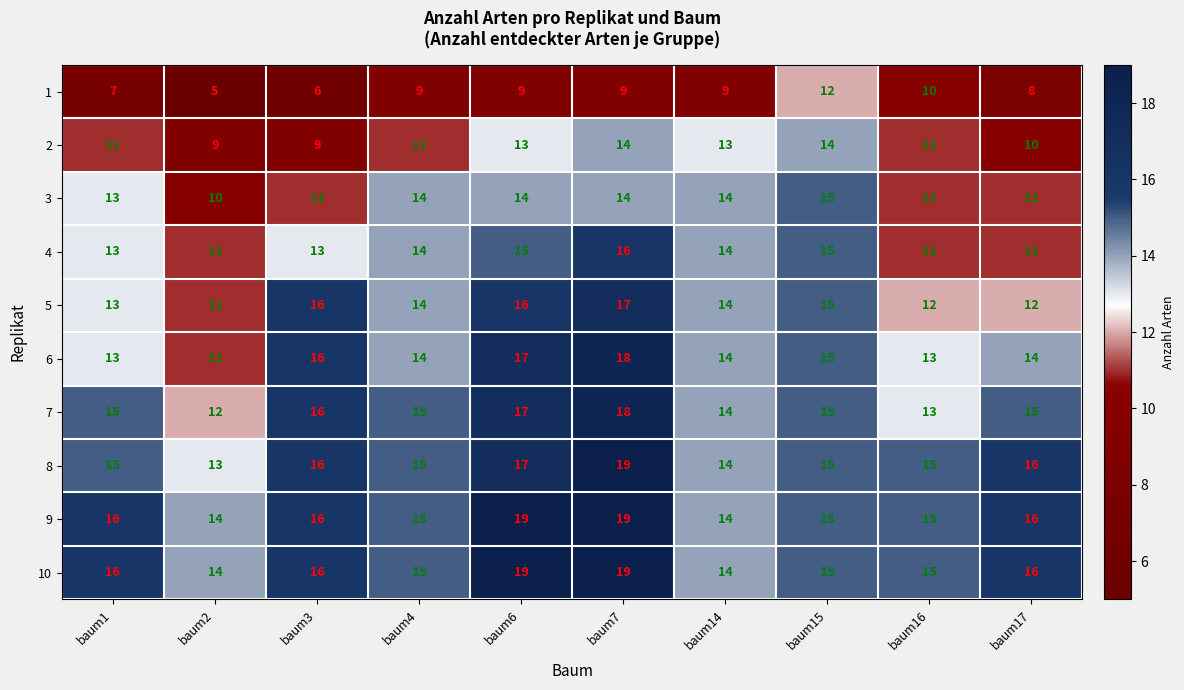

Count the number of categories in the chart.

10